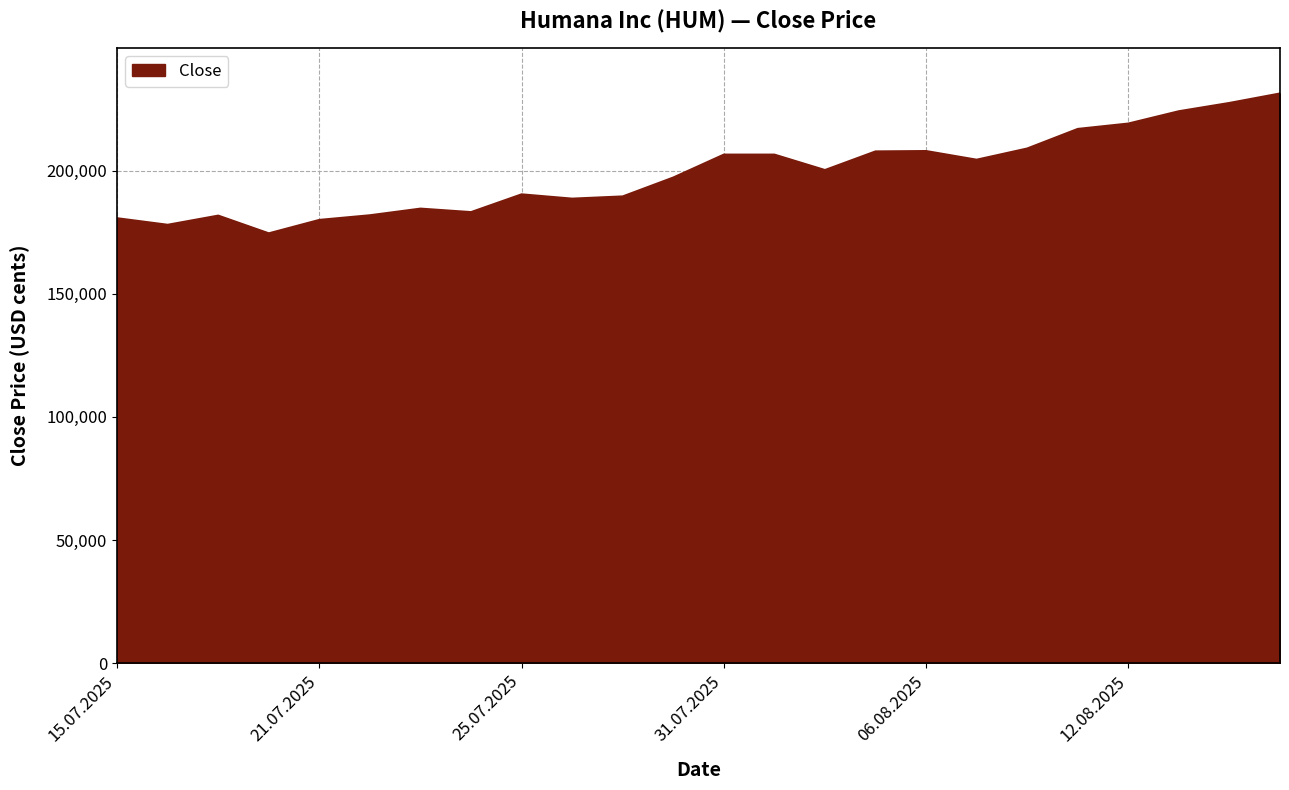

How many lines are shown in the chart?

1